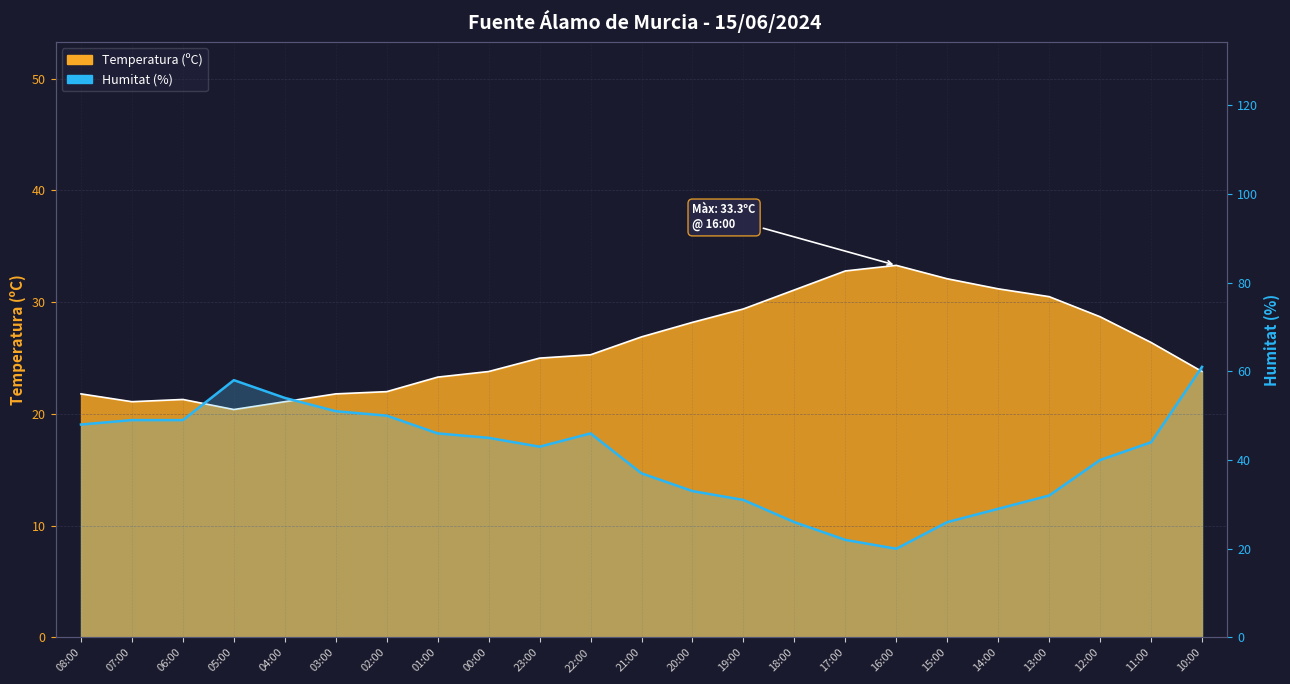

What is the label of the 3rd point from the right?

12:00